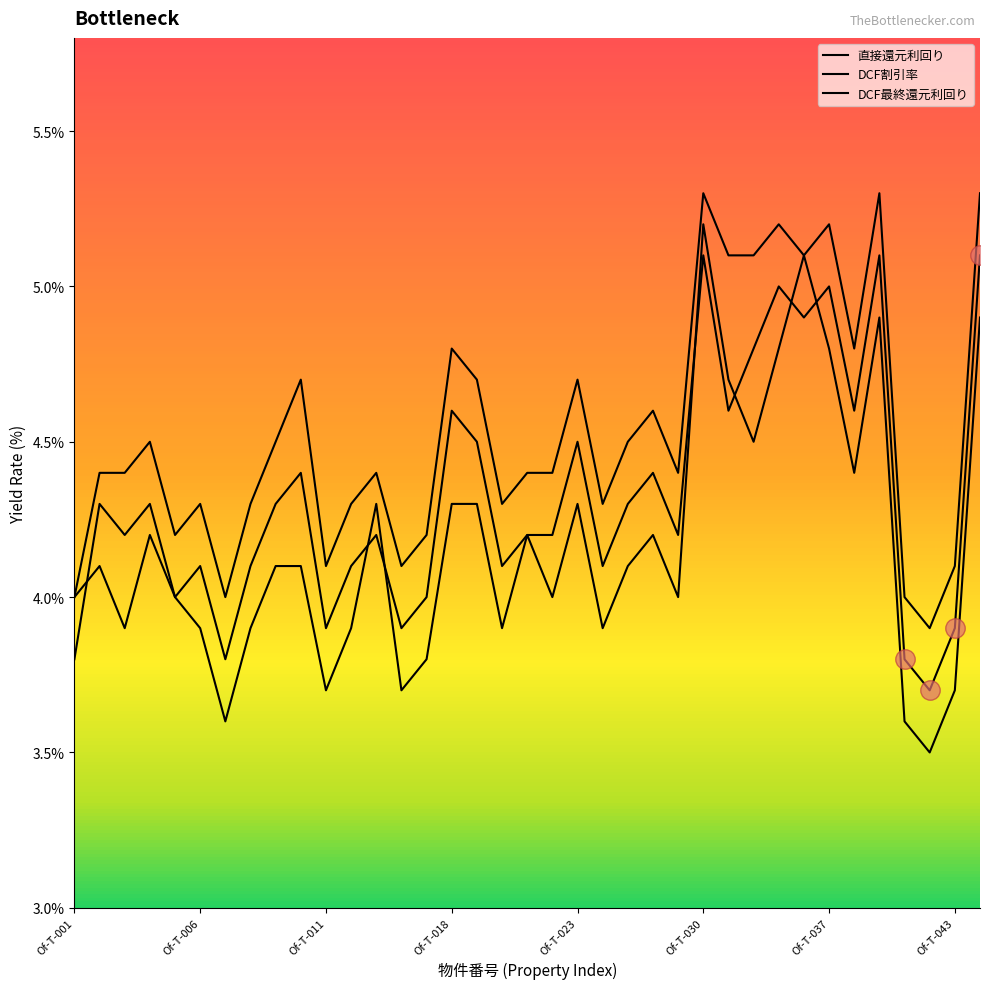

Does the chart have visible grid lines?

No